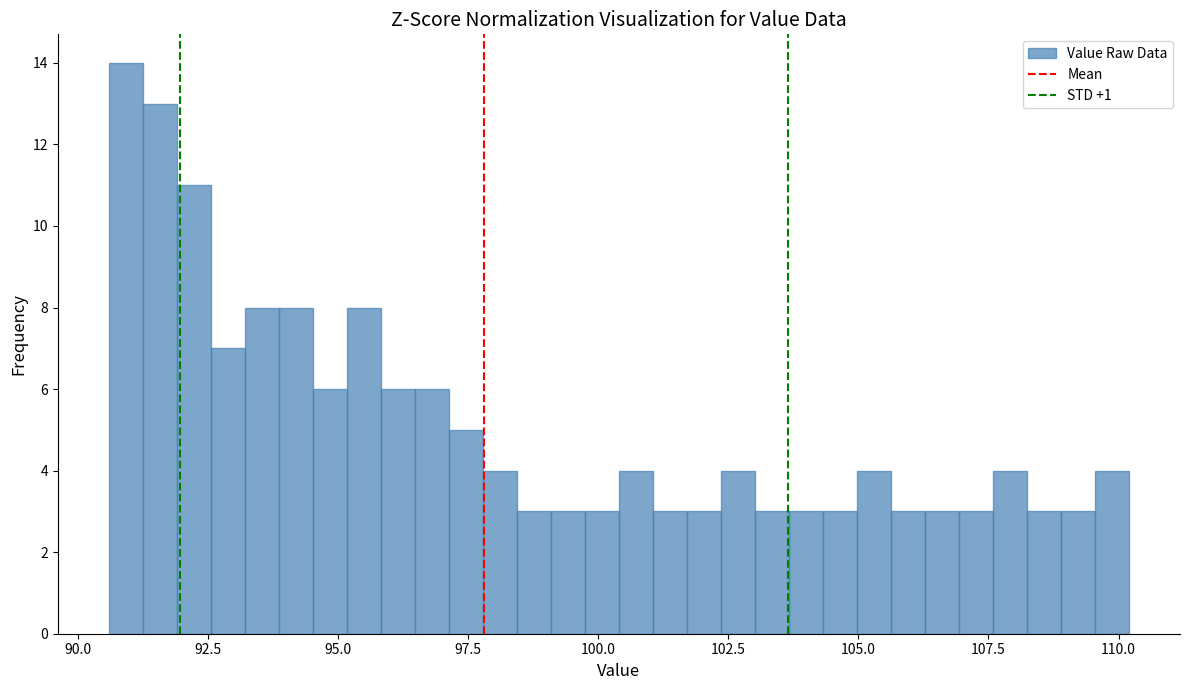

Around what value on the x-axis is the tallest bar? Give the approximate position of its centre, as read against the axis.

91.0